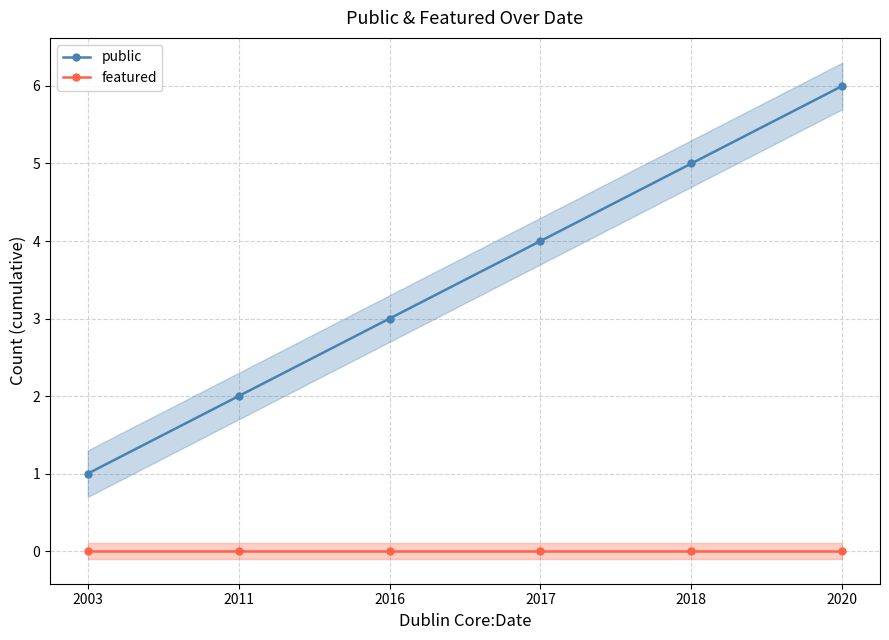

What value does the public series have at 2011?

2